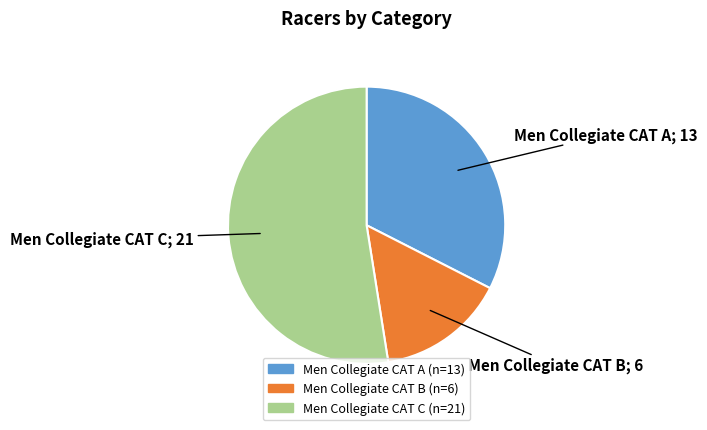

What is the ratio of the value at Men Collegiate CAT A to the value at Men Collegiate CAT C?

0.6